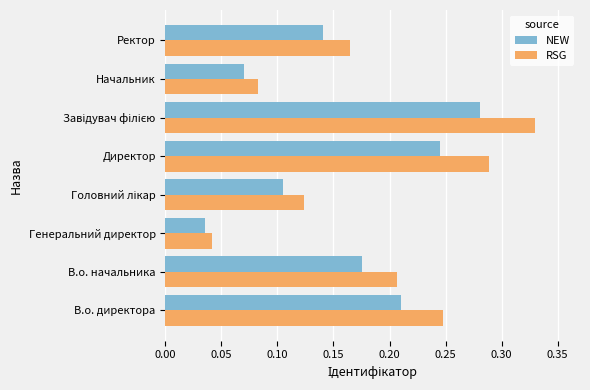

At how many categories does at least one series exceed 0?

8